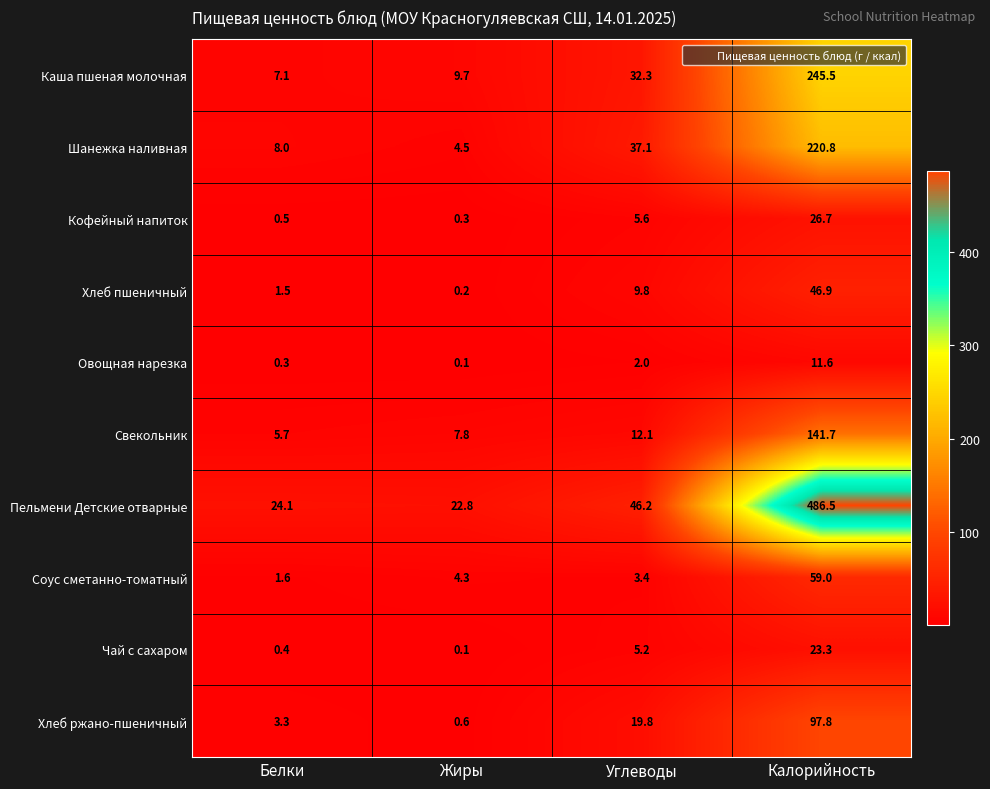

Count the number of data series in this chart.

10